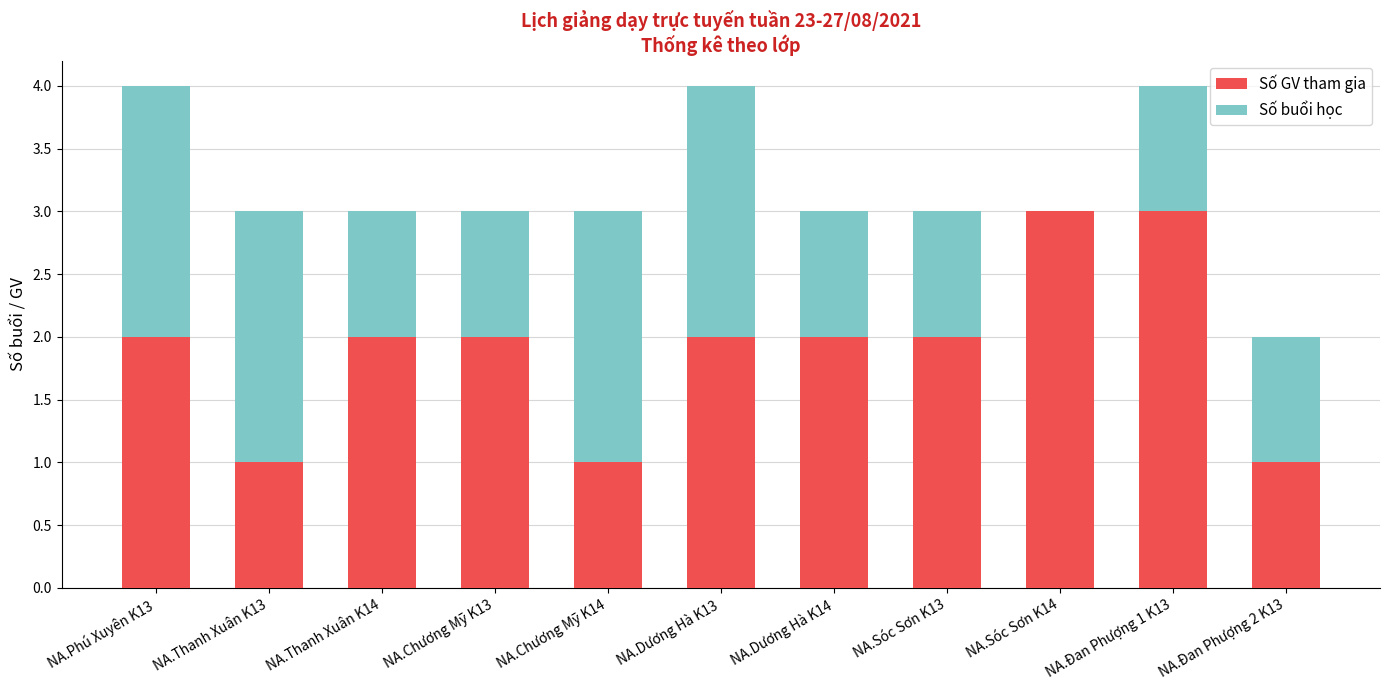

What is the sum of all Số GV tham gia values?

21